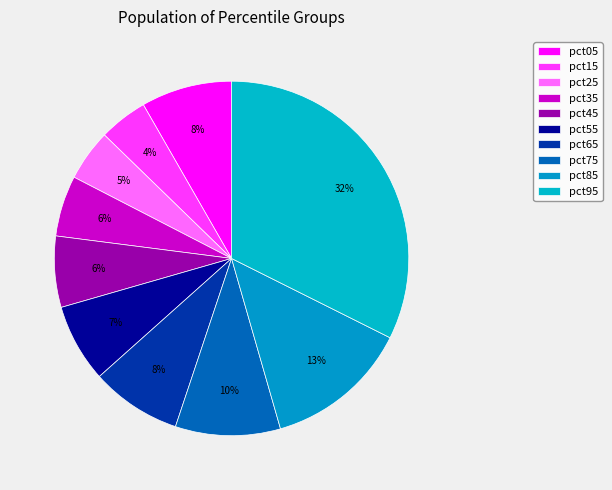

To the nearest percent, what is the difference between the largest and smallest slice percentages?

28%